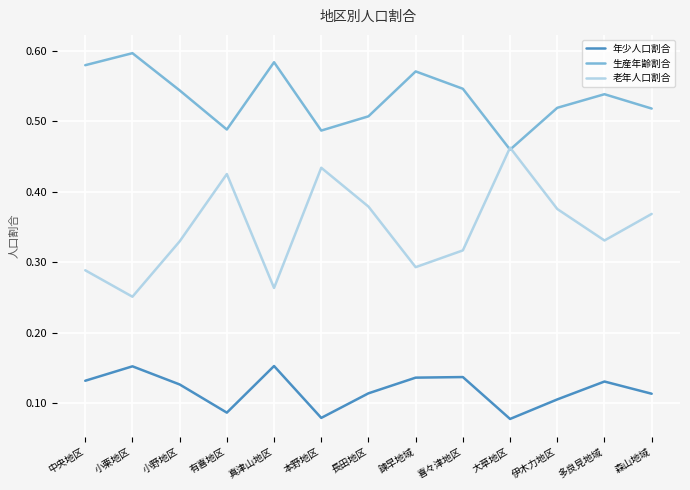

What position from the right is 中央地区?

13